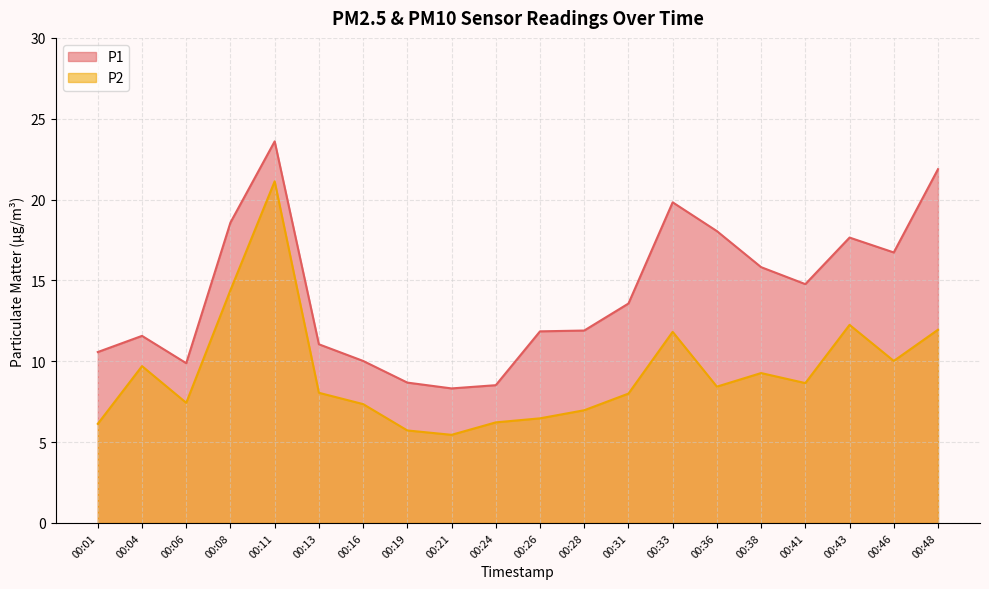

What is the difference between the maximum and minimum values in the P2 series?

15.7